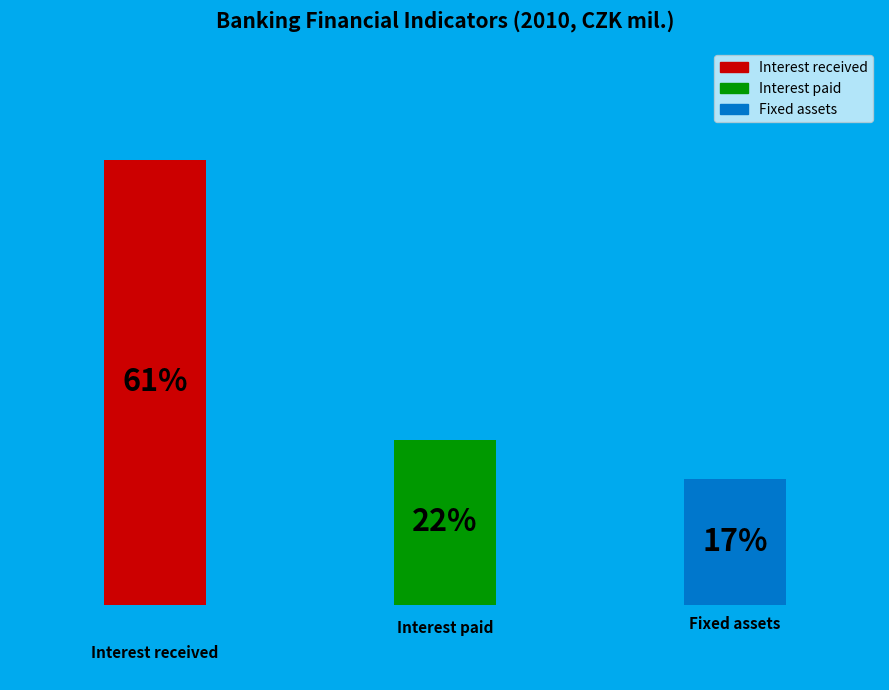

Does the chart contain any negative values?

No